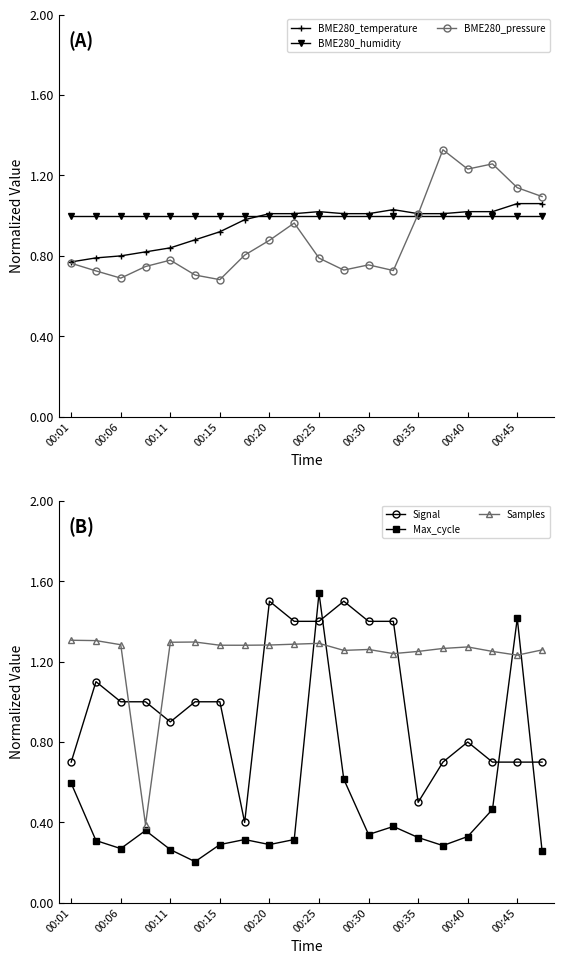

The BME280_temperature series shows 1.0 at 00:40. True or false?

True